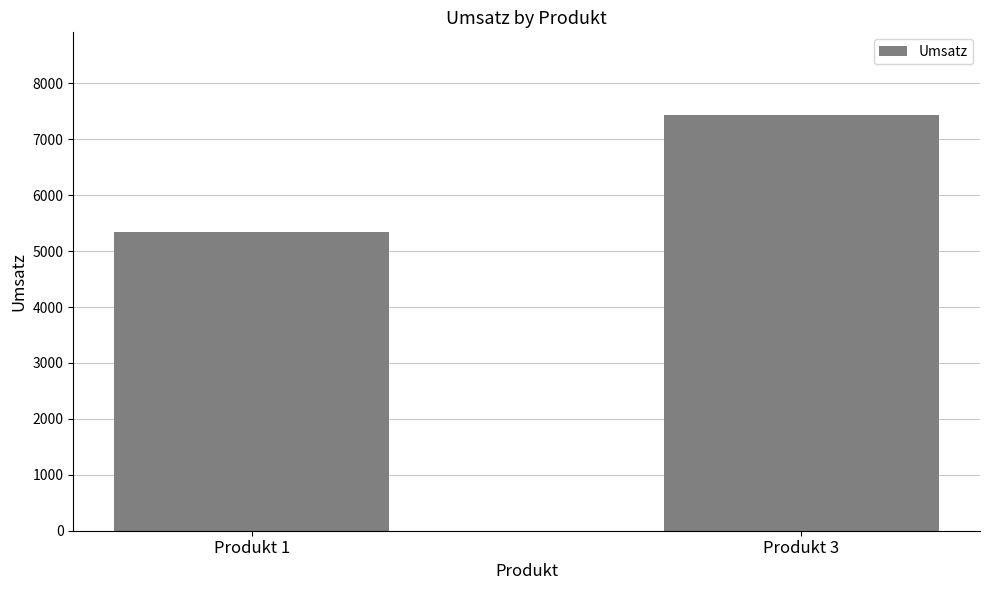

What is the change in value from Produkt 1 to Produkt 3?

+2091